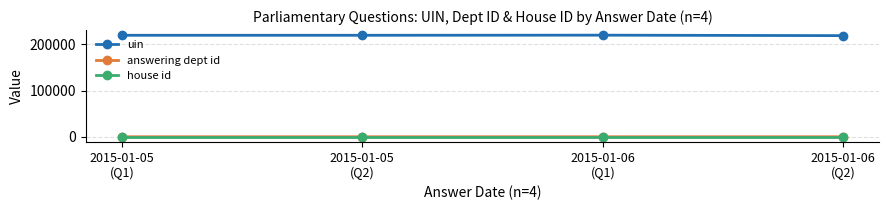

Does the chart display data point markers on the line(s)?

Yes